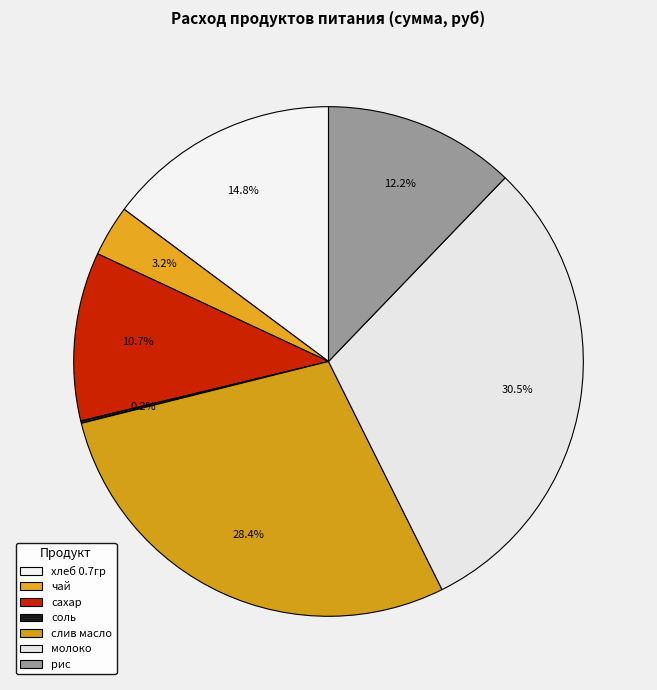

How many slices are in this pie chart?

7